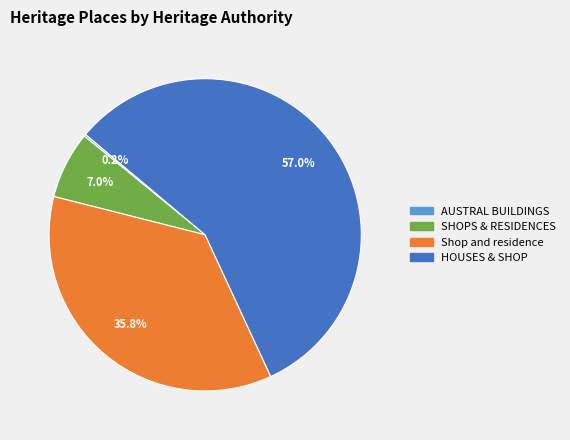

Approximately how many times larger is the value at HOUSES & SHOP compared to Shop and residence?

1.6